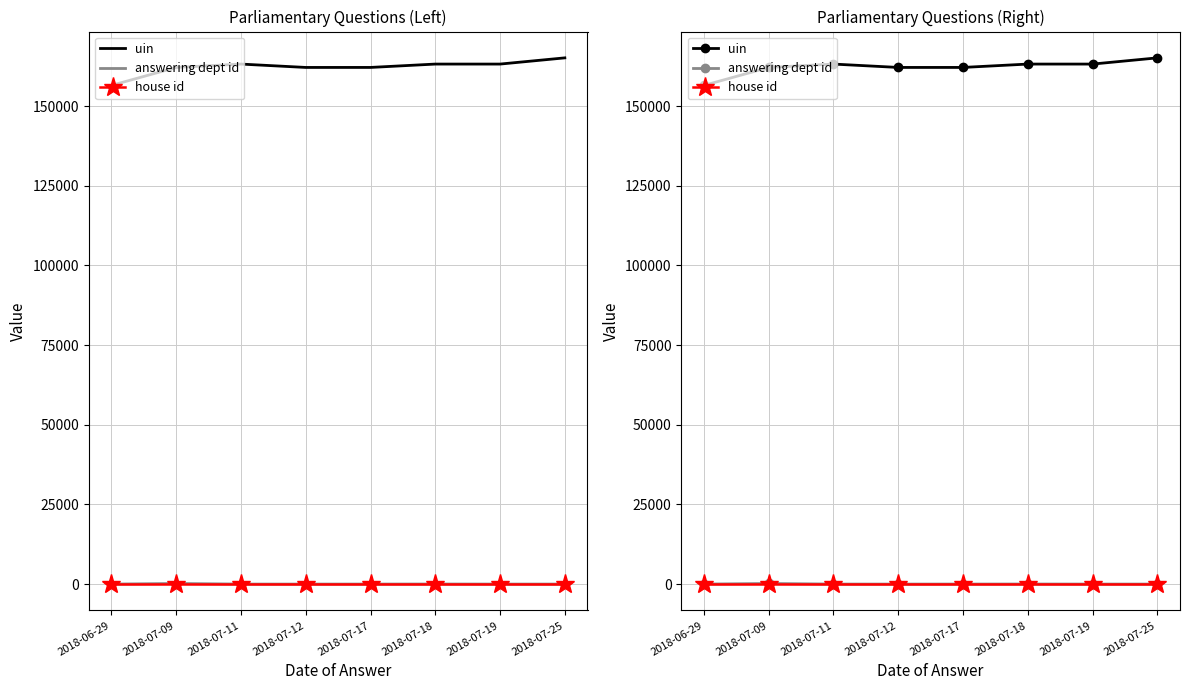

Rank the categories by house id value from lowest to highest.

2018-06-29, 2018-07-09, 2018-07-11, 2018-07-12, 2018-07-17, 2018-07-18, 2018-07-19, 2018-07-25